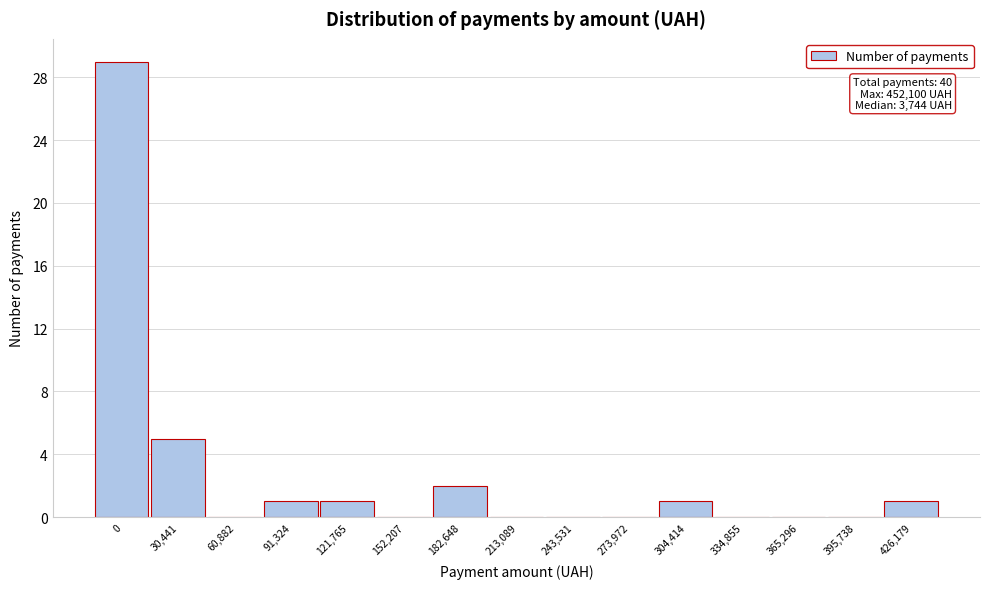

Reading right to left, transcribe all the data shown in this chart.

426,179=1	395,738=0	365,296=0	334,855=0	304,414=1	273,972=0	243,531=0	213,089=0	182,648=2	152,207=0	121,765=1	91,324=1	60,882=0	30,441=5	0=29